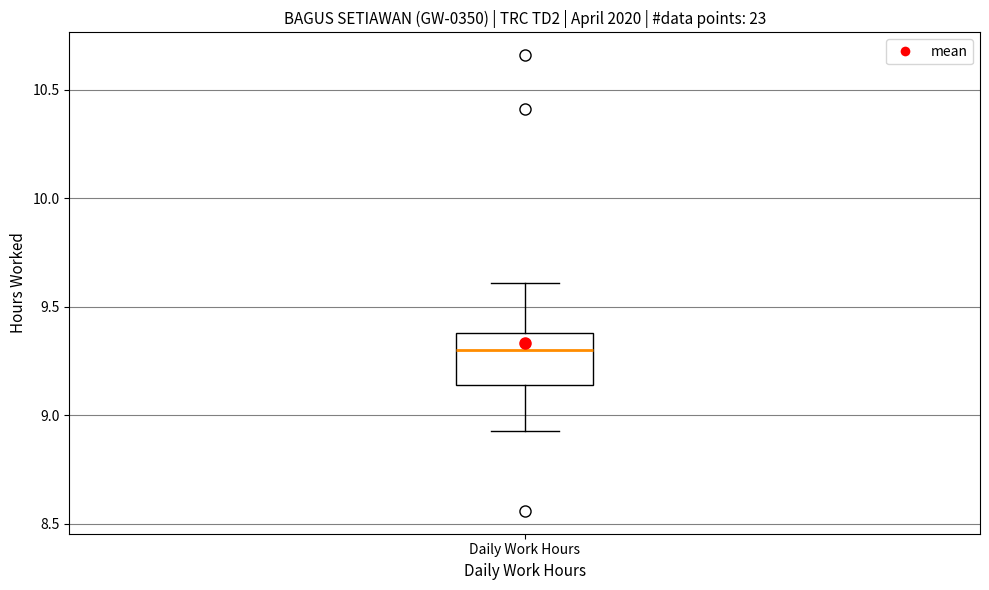

Read this box plot against the y-axis: the position of the median line, the range covered by the box, and the ends of both whiskers. The values are not printed on the chart, so give them approximately, as read against the axis.

median 9.30, box 9.15 to 9.40, whiskers 8.95 to 9.60